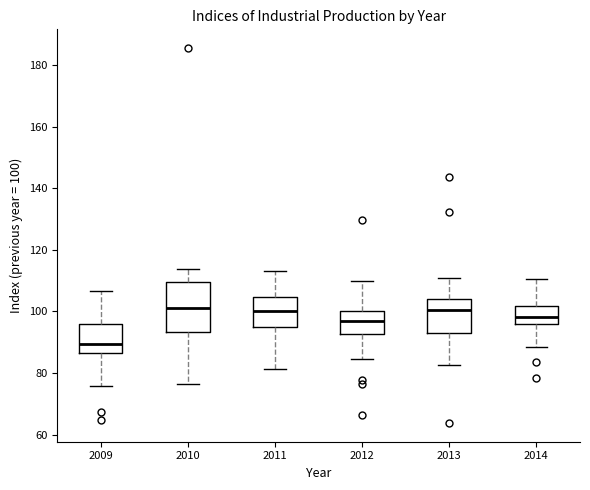

Reading left to right, read every box against the y-axis: the position of its median line, the range the box covers, and the ends of its whiskers. The values are not printed on the chart, so give them approximately, as read against the axis.

2009: median 90, box 86 to 96, whiskers 76 to 106
2010: median 102, box 94 to 110, whiskers 76 to 114
2011: median 100, box 96 to 104, whiskers 82 to 114
2012: median 96, box 92 to 100, whiskers 84 to 110
2013: median 100, box 92 to 104, whiskers 82 to 112
2014: median 98, box 96 to 102, whiskers 88 to 110